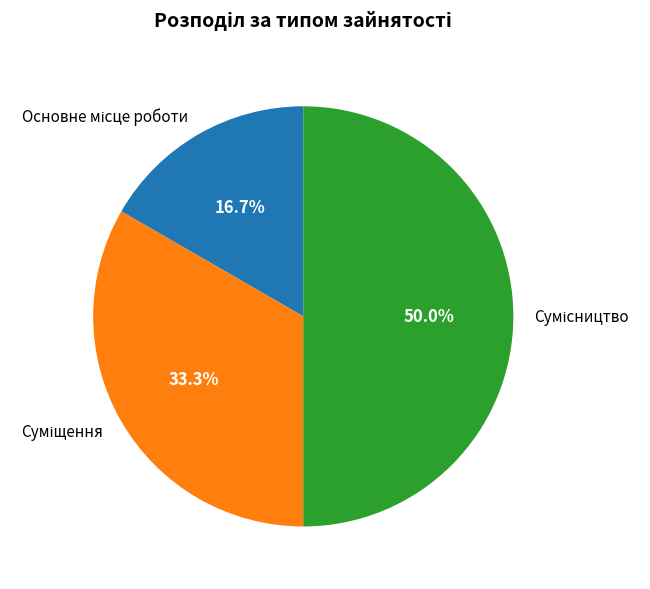

How many slices are in this pie chart?

3